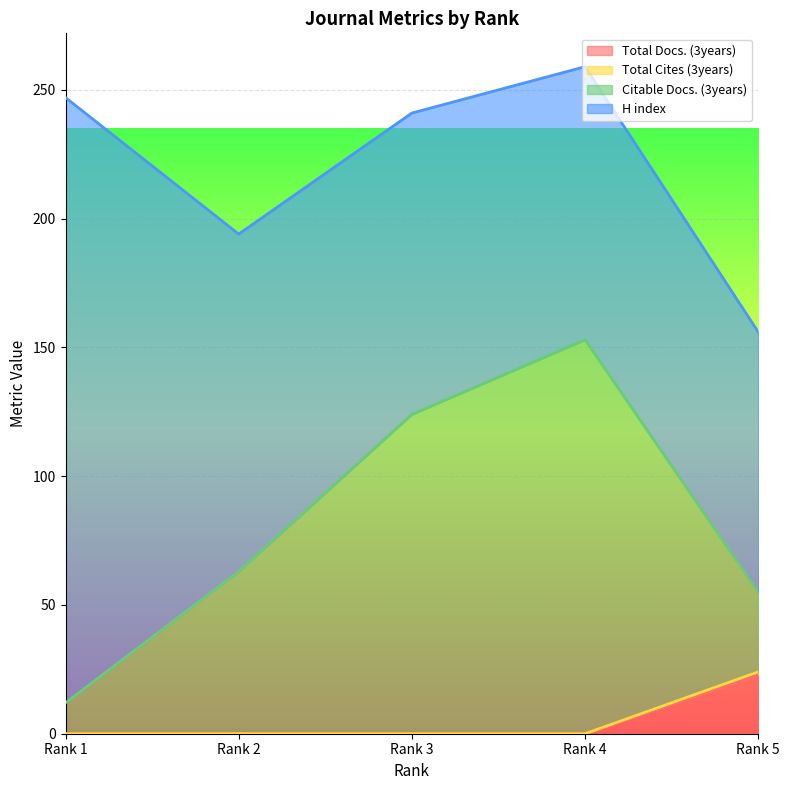

The value of Total Docs. (3years) at Rank 4 is 0. True or false?

True